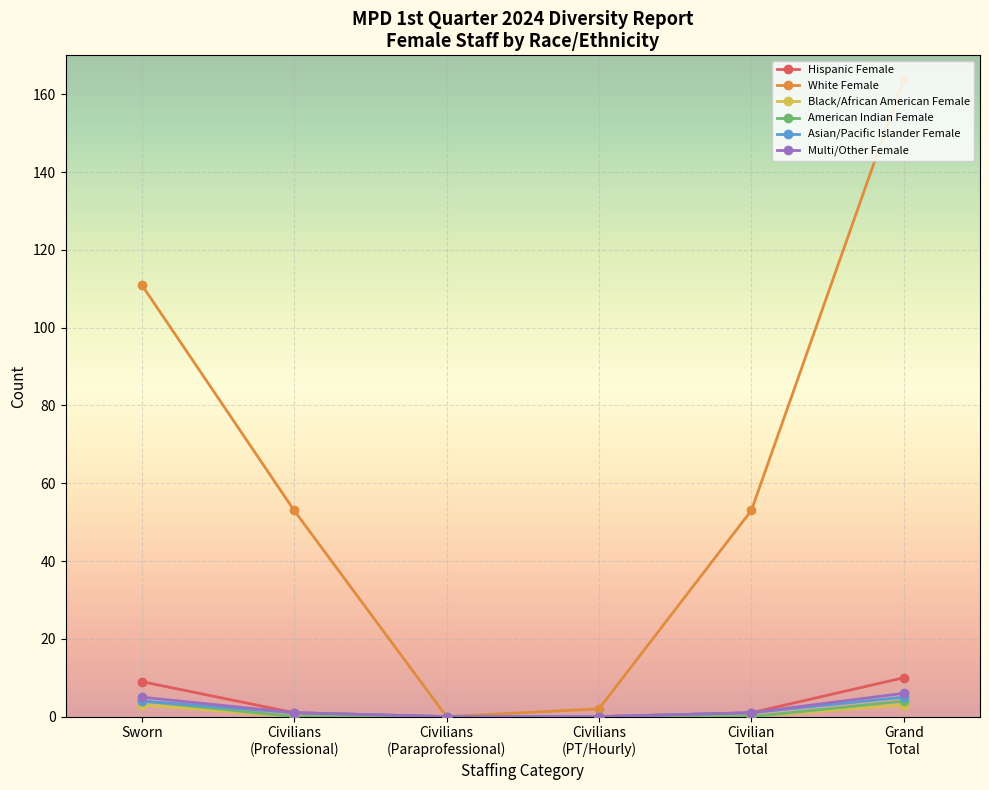

What is the maximum value for American Indian Female?

4